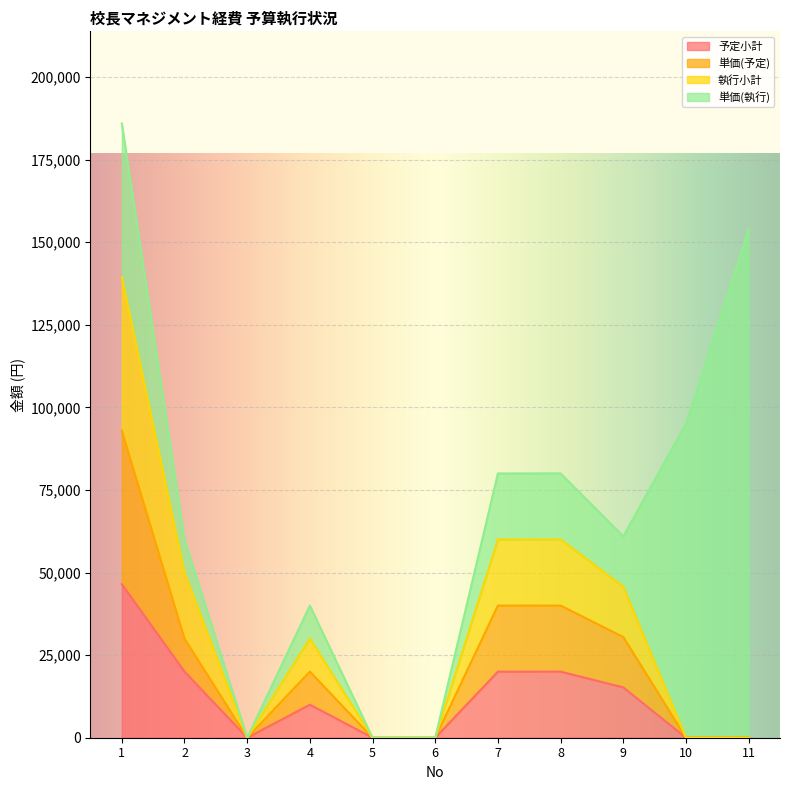

What is the value of the 執行小計 point at the 7th from the left?

60000